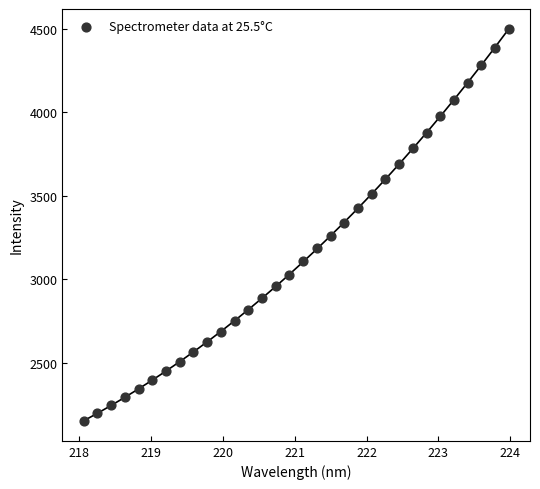

What is the range of X values (max minus min)?

5.9